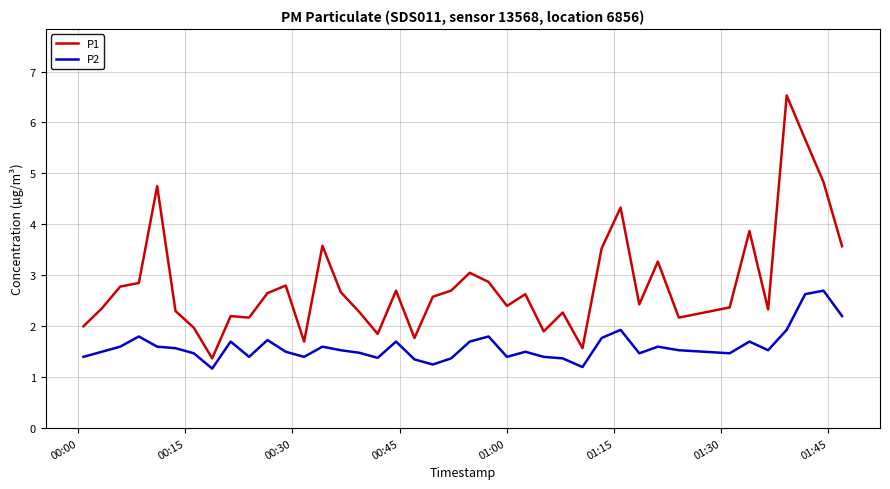

Which series has the largest total across all categories?

P1